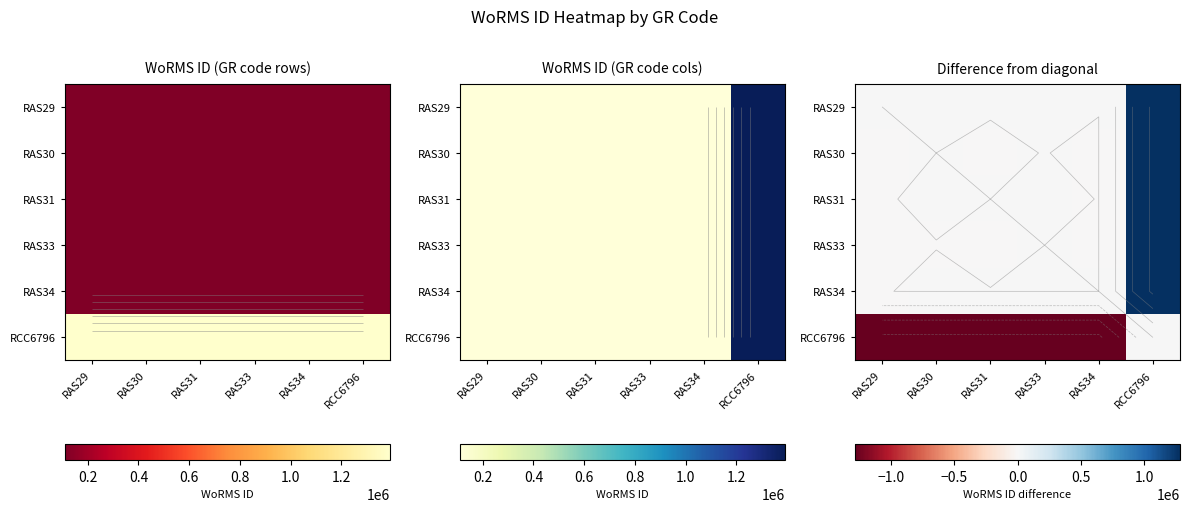

List the series in order of their peak value, highest first.

RAS29, RAS34, RAS31, RAS30, RAS33, RCC6796